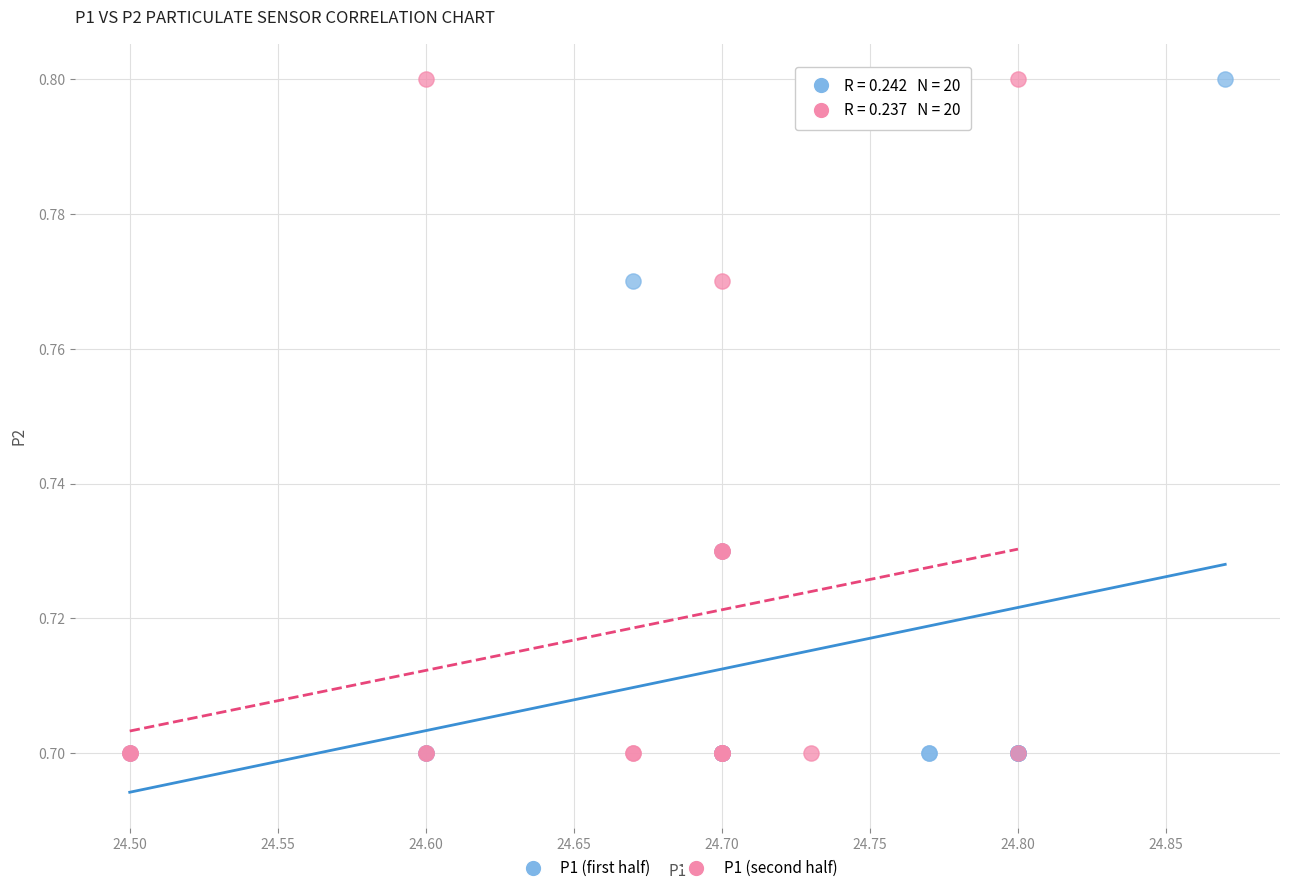

What are all the series names shown in the legend?

P1 (first half), P1 (second half)